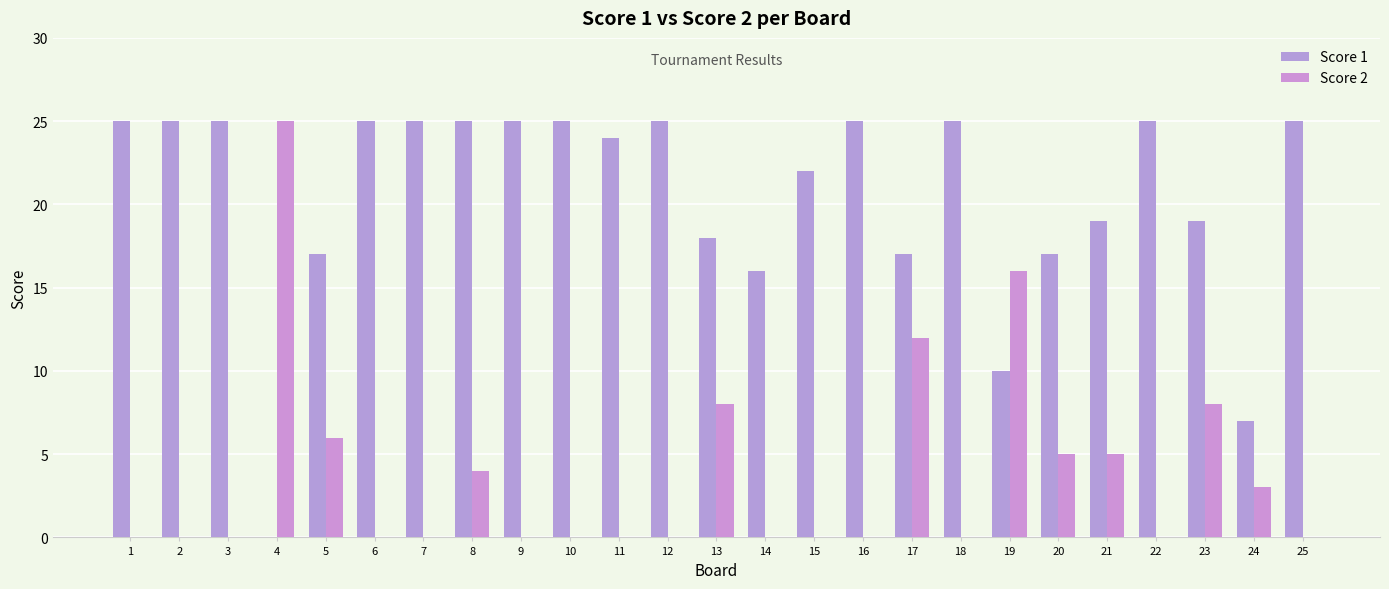

Reading left to right, list all the values displayed in this chart.

Score 1: 1=25	2=25	3=25	4=0	5=17	6=25	7=25	8=25	9=25	10=25	11=24	12=25	13=18	14=16	15=22	16=25	17=17	18=25	19=10	20=17	21=19	22=25	23=19	24=7	25=25
Score 2: 1=0	2=0	3=0	4=25	5=6	6=0	7=0	8=4	9=0	10=0	11=0	12=0	13=8	14=0	15=0	16=0	17=12	18=0	19=16	20=5	21=5	22=0	23=8	24=3	25=0